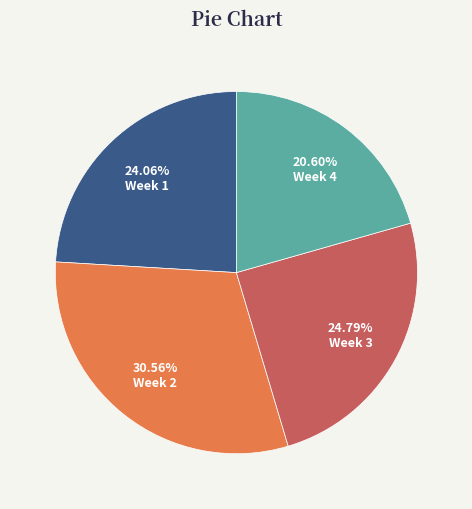

Is there any slice that represents more than half of the pie?

No